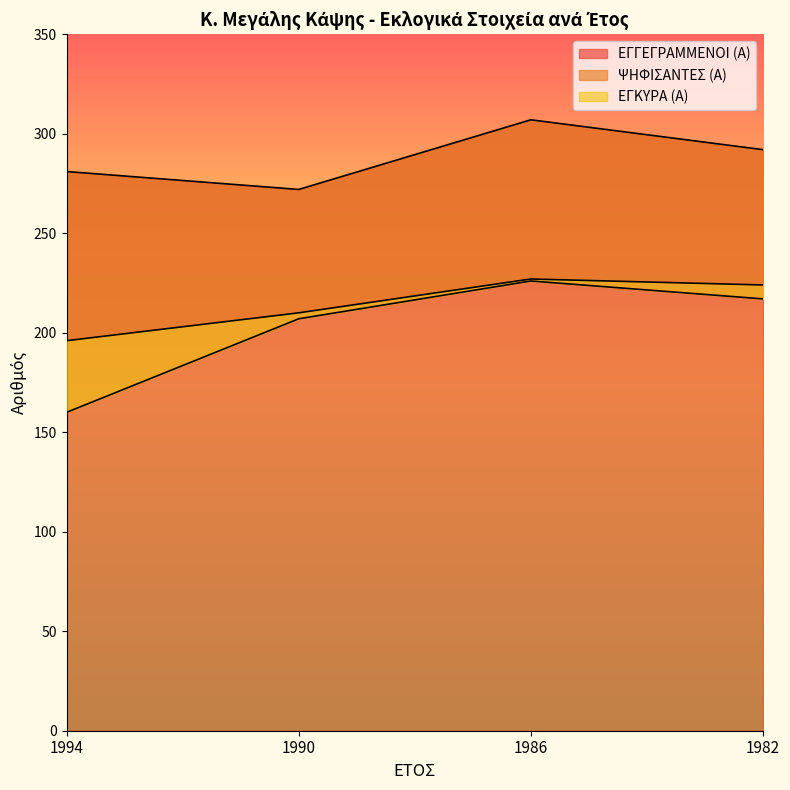

Reading left to right, extract all data points from this chart.

ΕΓΓΕΓΡΑΜΜΕΝΟΙ (Α): 1994=281	1990=272	1986=307	1982=292
ΨΗΦΙΣΑΝΤΕΣ (Α): 1994=196	1990=210	1986=227	1982=224
ΕΓΚΥΡΑ (Α): 1994=160	1990=207	1986=226	1982=217